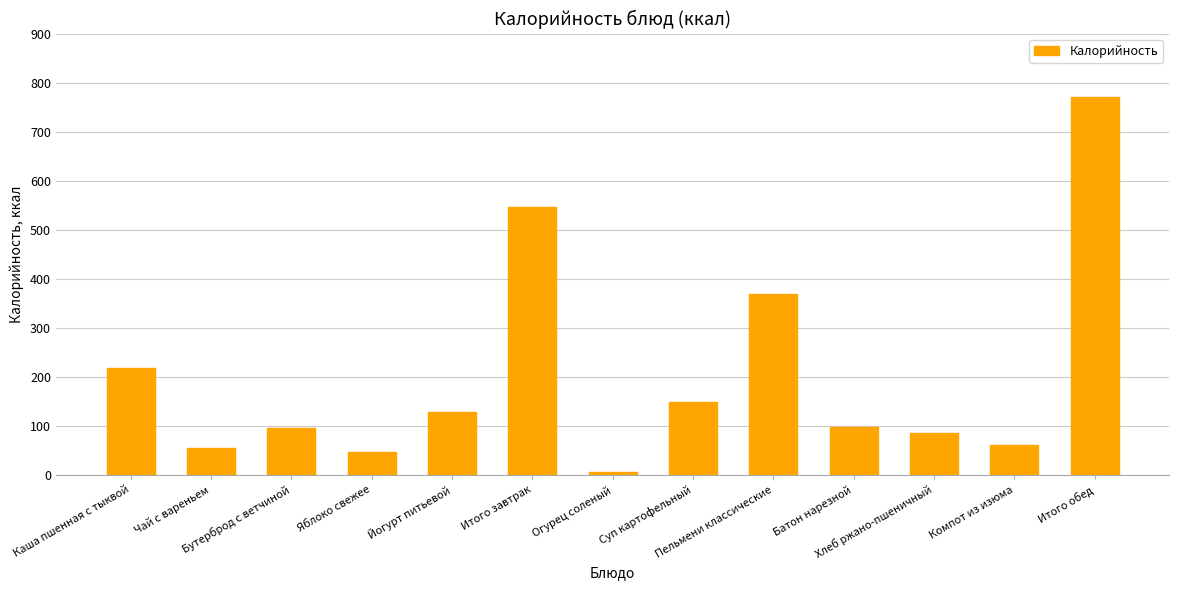

What is the greatest value displayed?

771.5